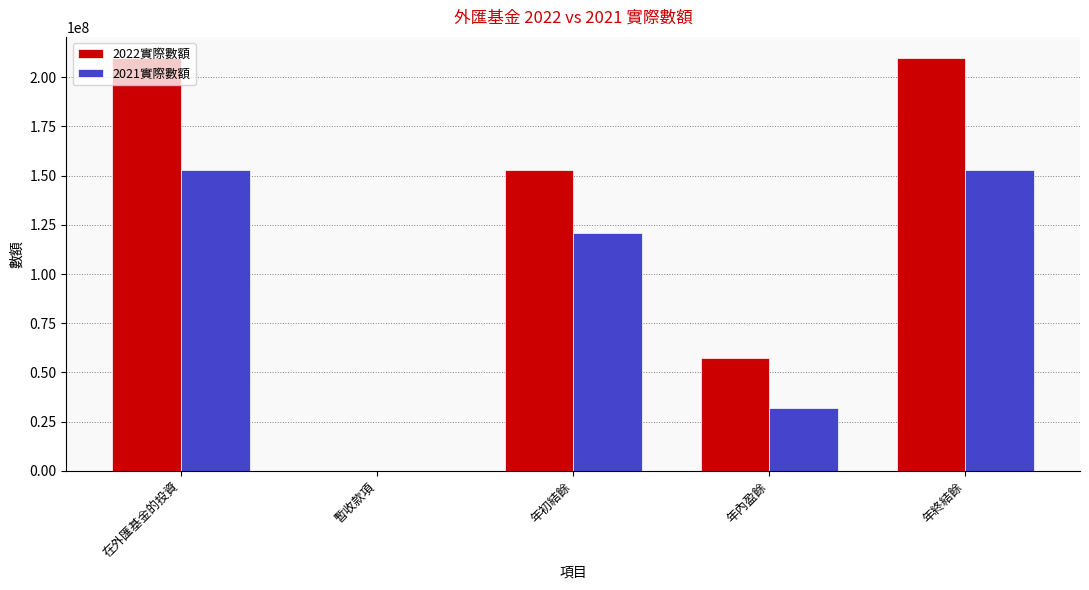

Are the bars horizontal?

No